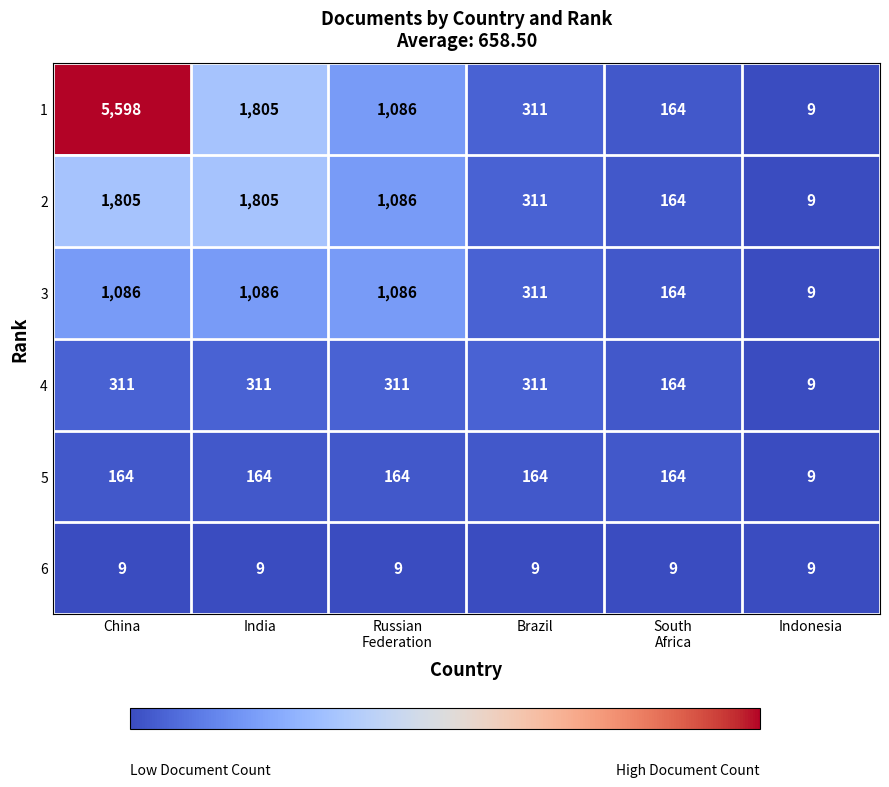

Where is 1 nearest to the value 2803?

India